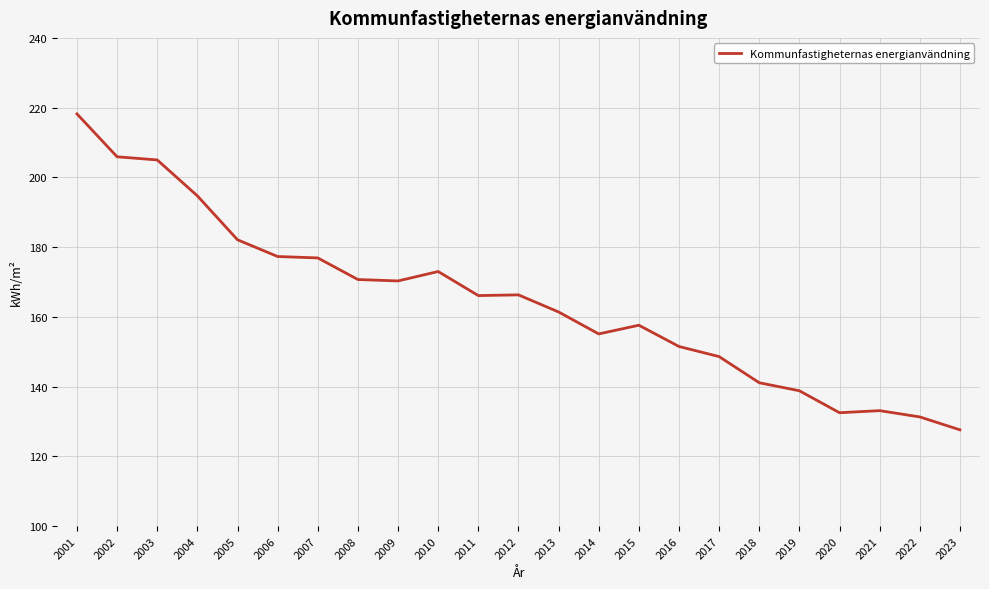

Which category has the highest value across all series?

2001